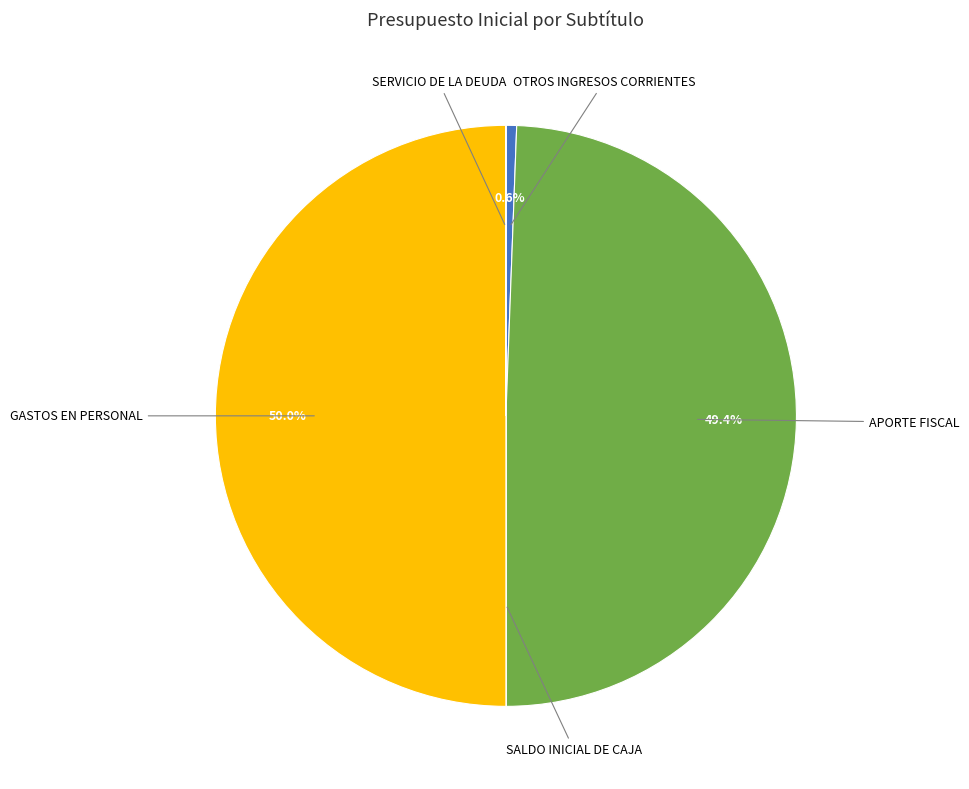

What percentage is the APORTE FISCAL slice, to the nearest percent?

49%